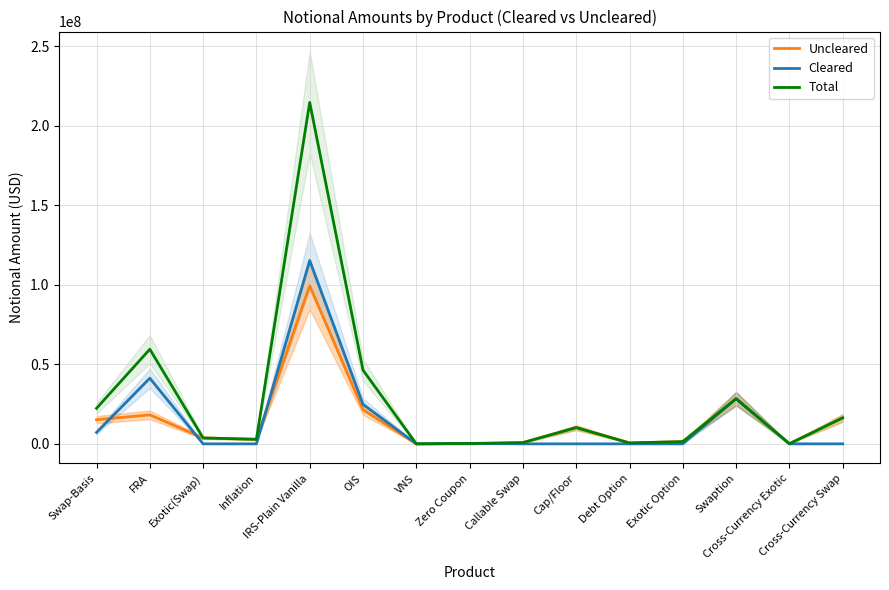

What is the difference between the maximum and minimum values in the Cleared series?

115286880